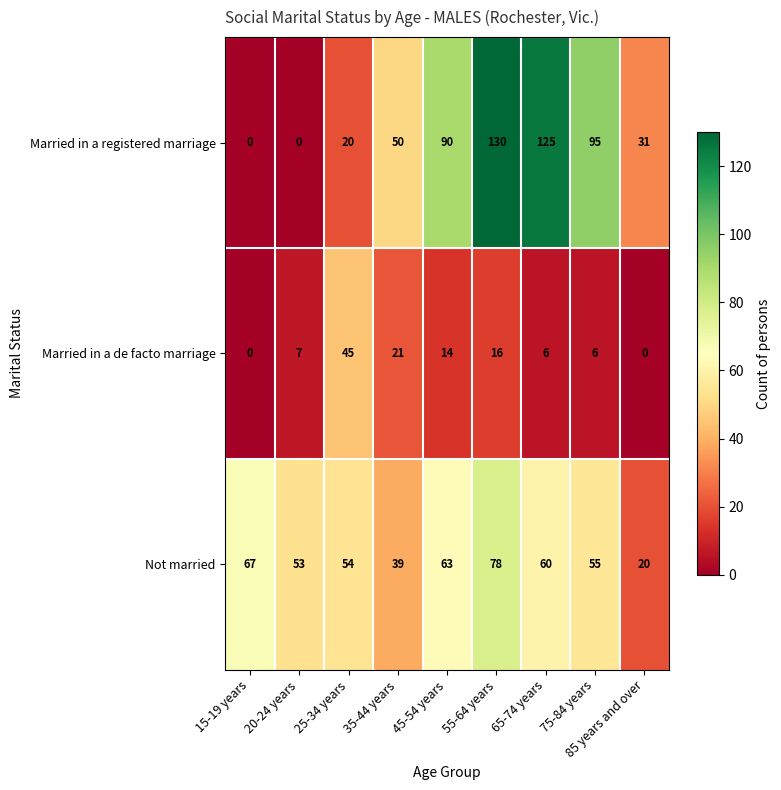

The value of Married in a registered marriage at 35-44 years is 21. True or false?

False